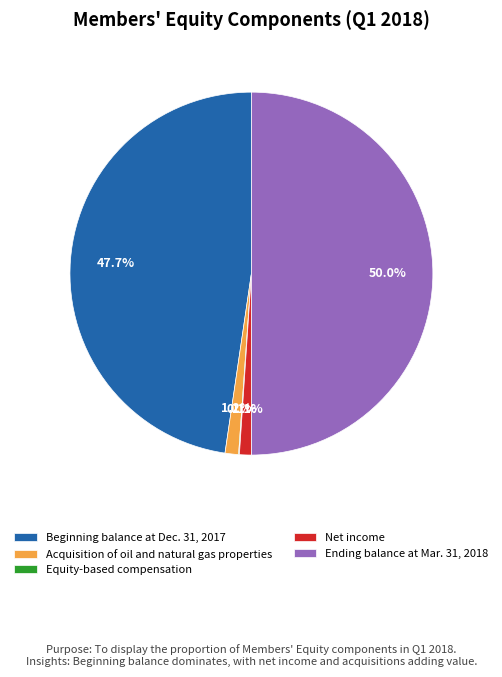

Is it true that Beginning balance at Dec. 31, 2017 is 48% of the pie?

True